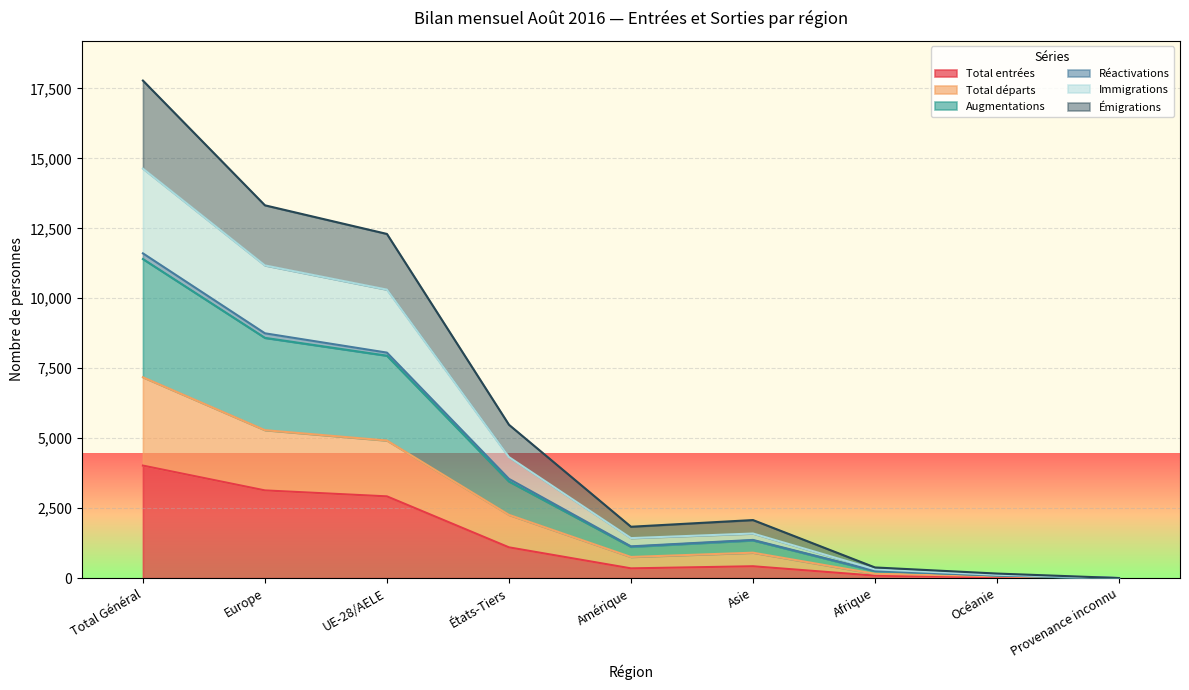

What is the highest value of the Total entrées series?

4022